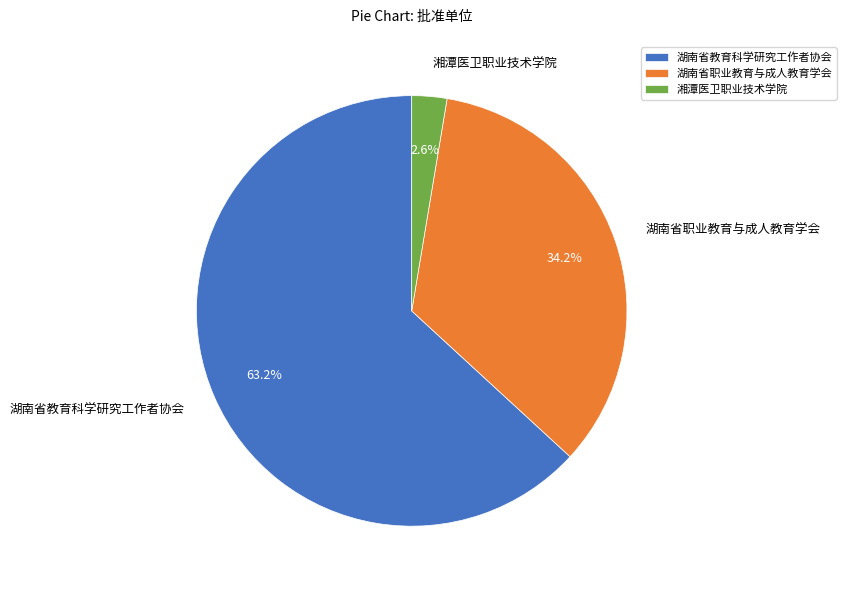

Which category has the biggest portion of the pie?

湖南省教育科学研究工作者协会